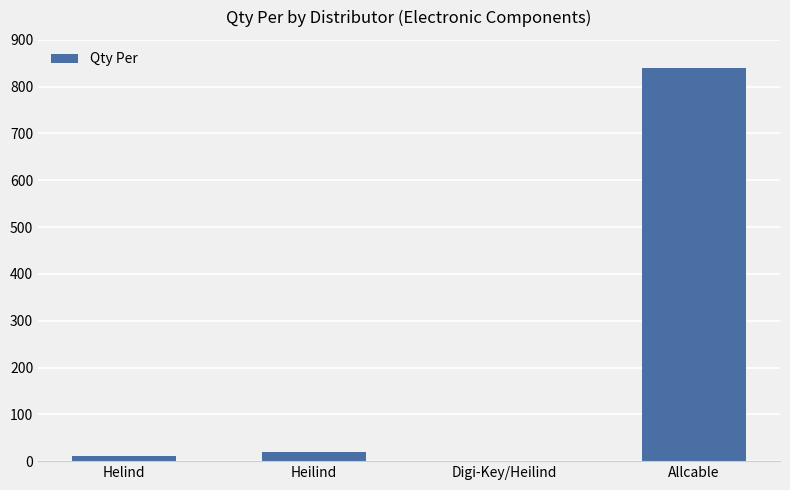

Is it true that the value at Helind is 12?

True